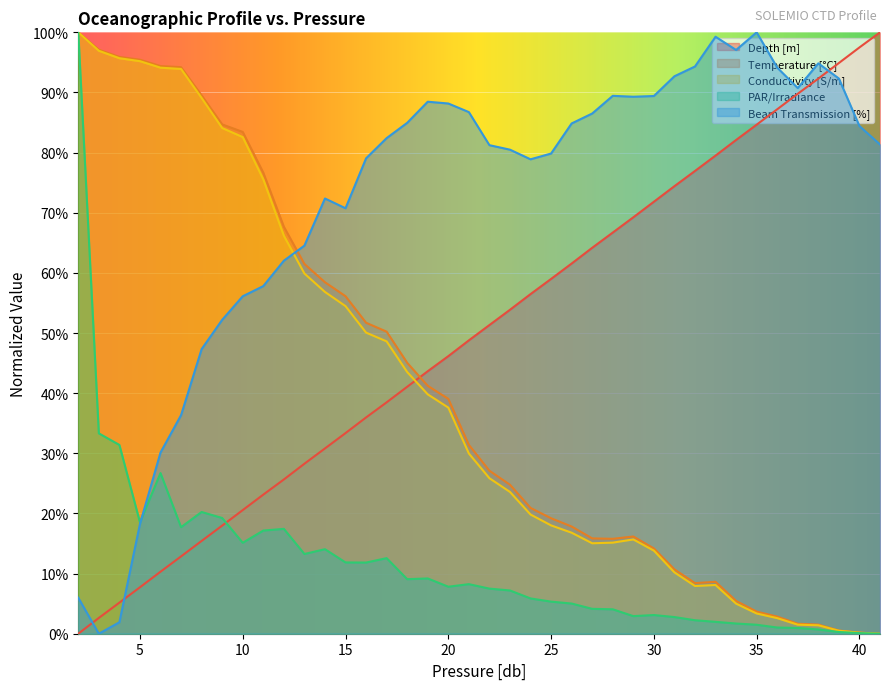

How many interior local peaks does the Conductivity [S/m] series have?

2